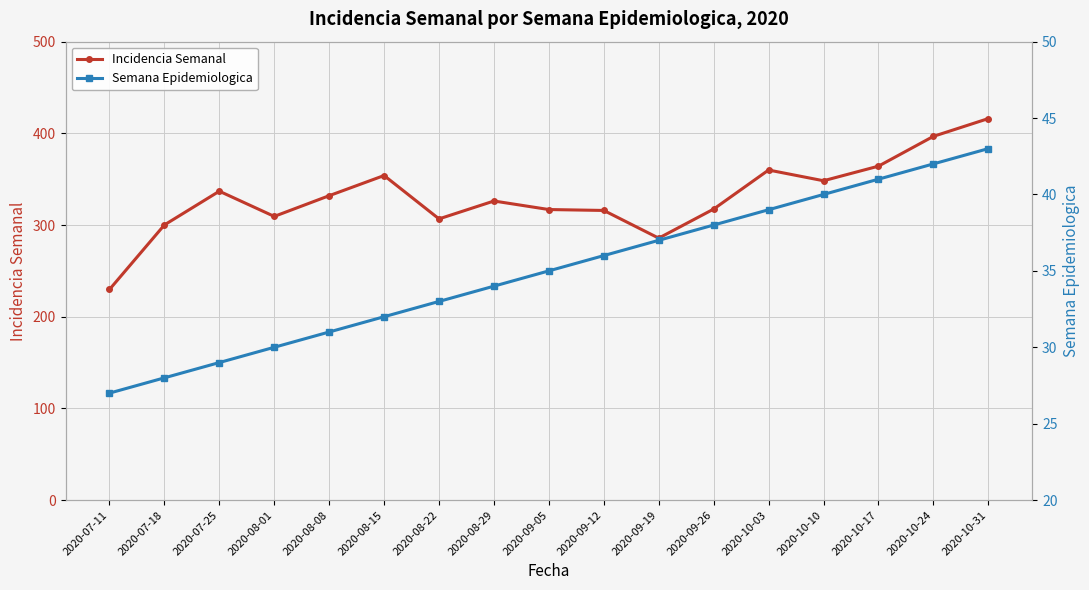

Count the number of data series in this chart.

2